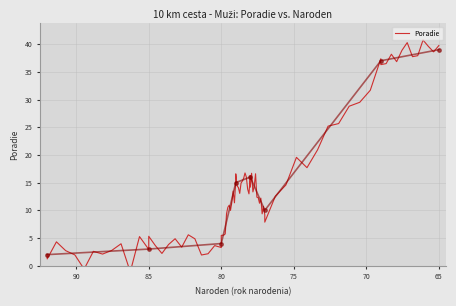

How many data points does each series have?

8